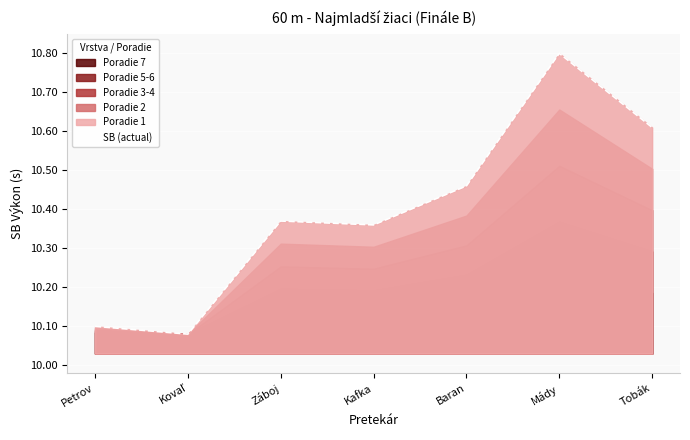

What is the value of the 4th point from the left?

10.4